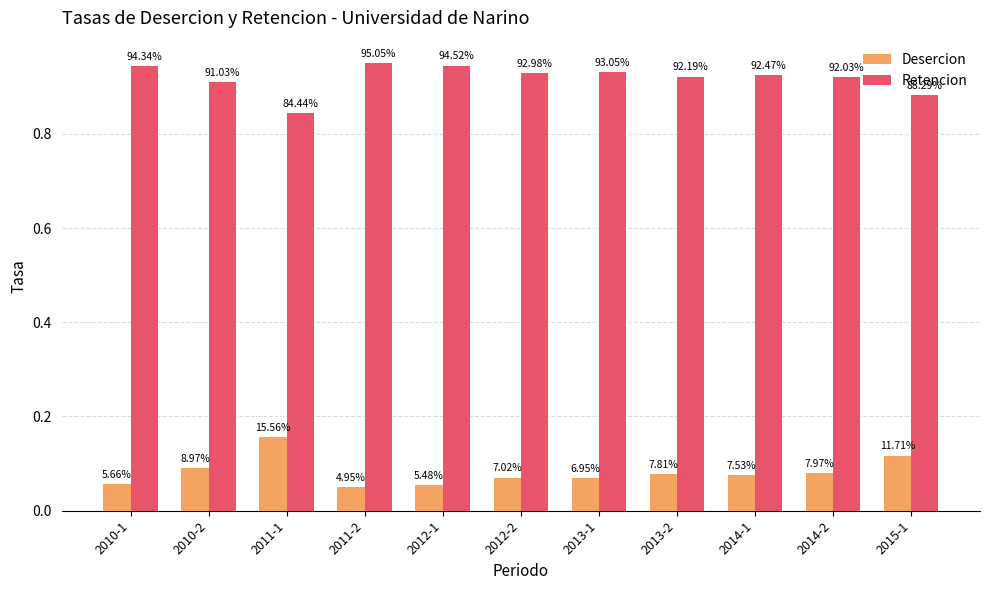

Which series has the largest range (max minus min)?

Desercion